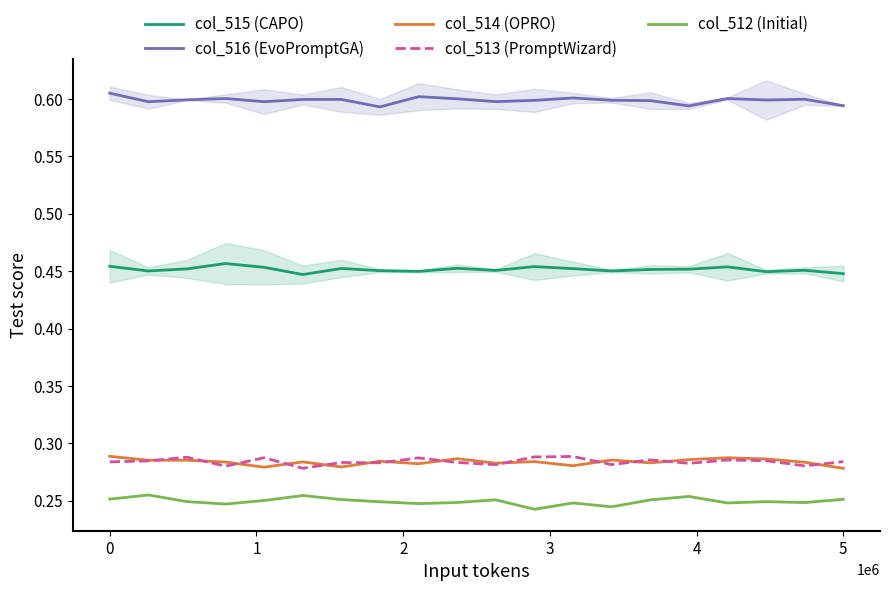

Rank the series by their maximum value, from lowest to highest.

col_512 (Initial), col_513 (PromptWizard), col_514 (OPRO), col_515 (CAPO), col_516 (EvoPromptGA)